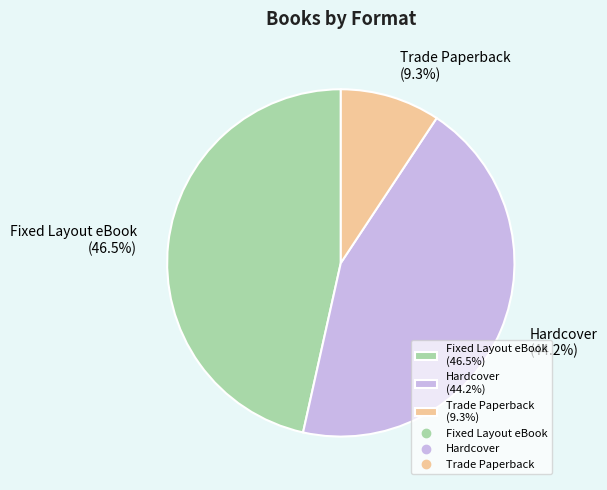

What percentage is the Trade Paperback slice, to the nearest percent?

9%